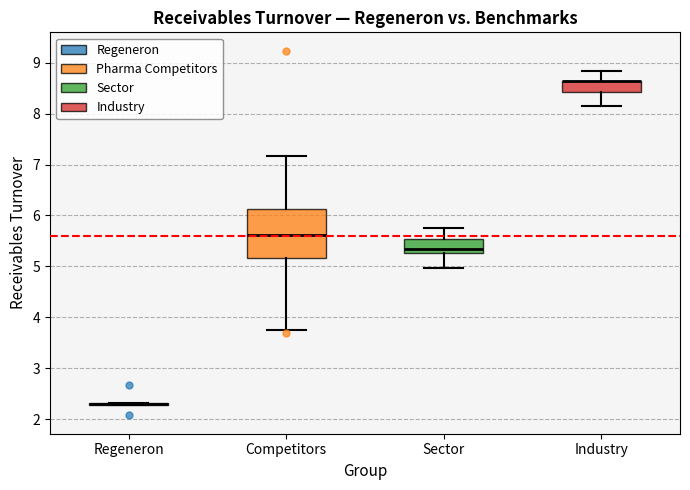

Reading left to right, transcribe this box plot: for each box, give where its median line is, the range the box spans, and where its two whiskers end, as read against the y-axis. The values are not printed on the chart, so give them approximately, as read against the axis.

Regeneron: box collapsed to a line at 2.3, whiskers 2.3 to 2.3
Competitors: median 5.6, box 5.2 to 6.1, whiskers 3.8 to 7.2
Sector: median 5.3 (just above the box's lower edge), box 5.3 to 5.5, whiskers 5.0 to 5.8
Industry: median 8.6 (drawn on the box's upper edge), box 8.4 to 8.7, whiskers 8.2 to 8.8